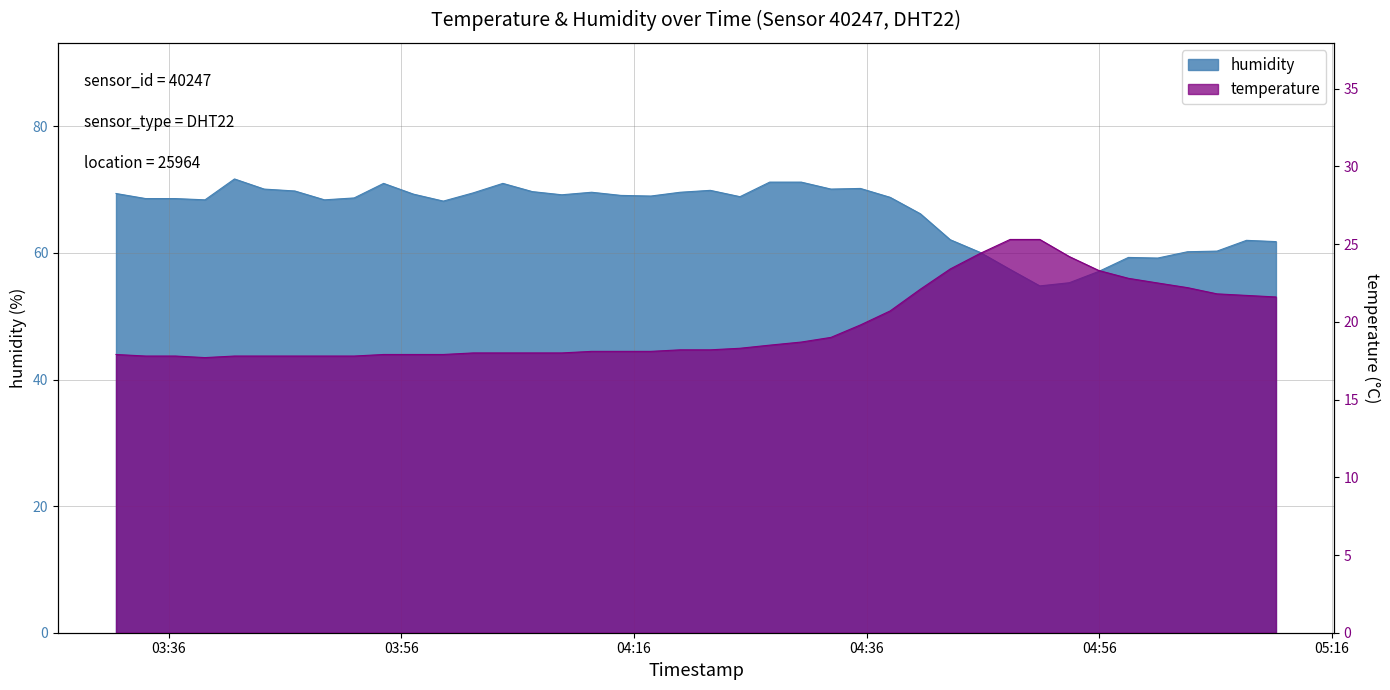

Is it true that temperature equals 32.7 at 2023-07-08T04:25:06?

False